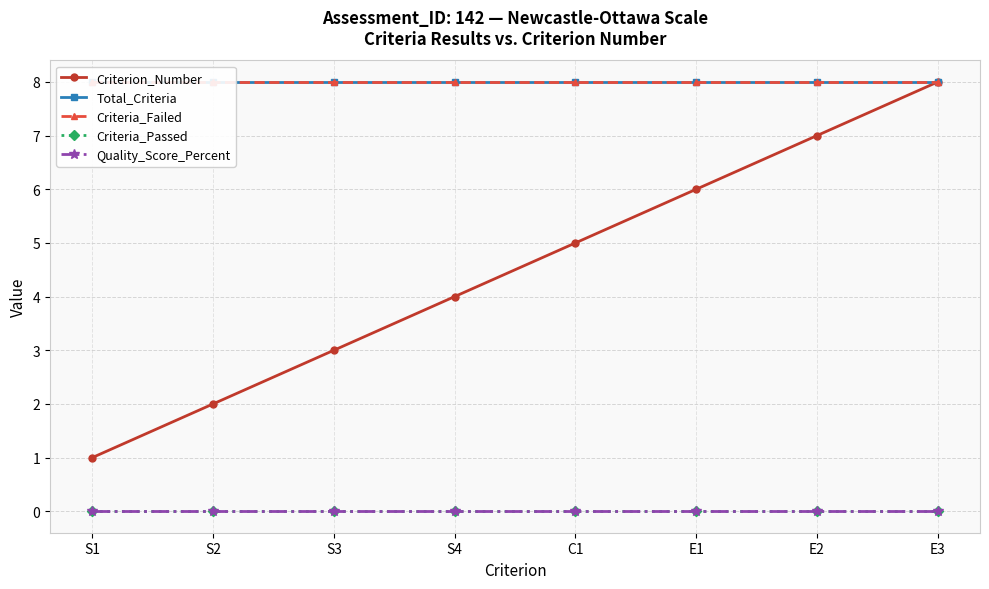

Is the value of Quality_Score_Percent at S1 greater than the value of Criteria_Passed at E3?

No